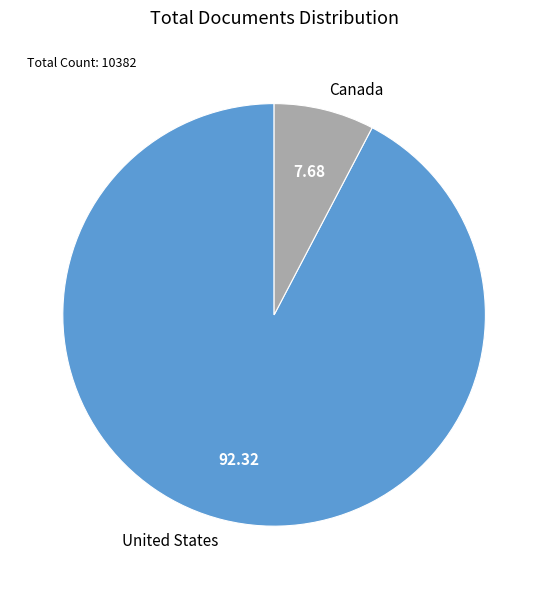

Combined, do Canada and United States account for over 50%?

Yes